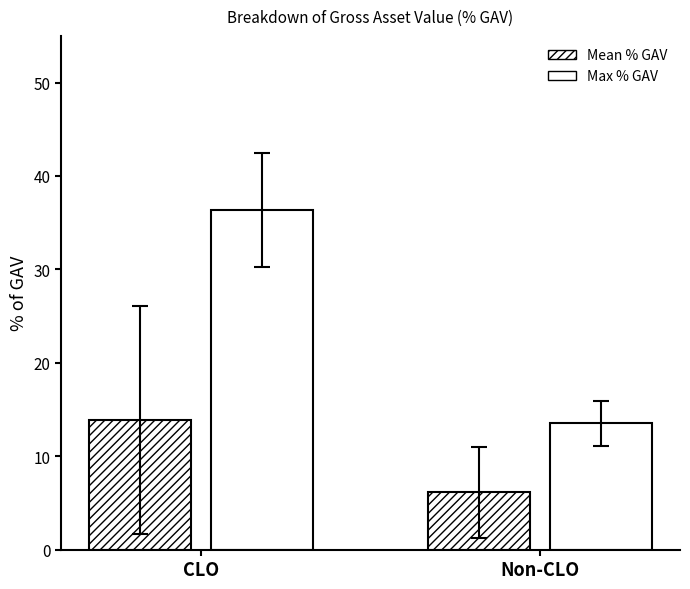

The value of Max % GAV at Non-CLO is 0.2. True or false?

False